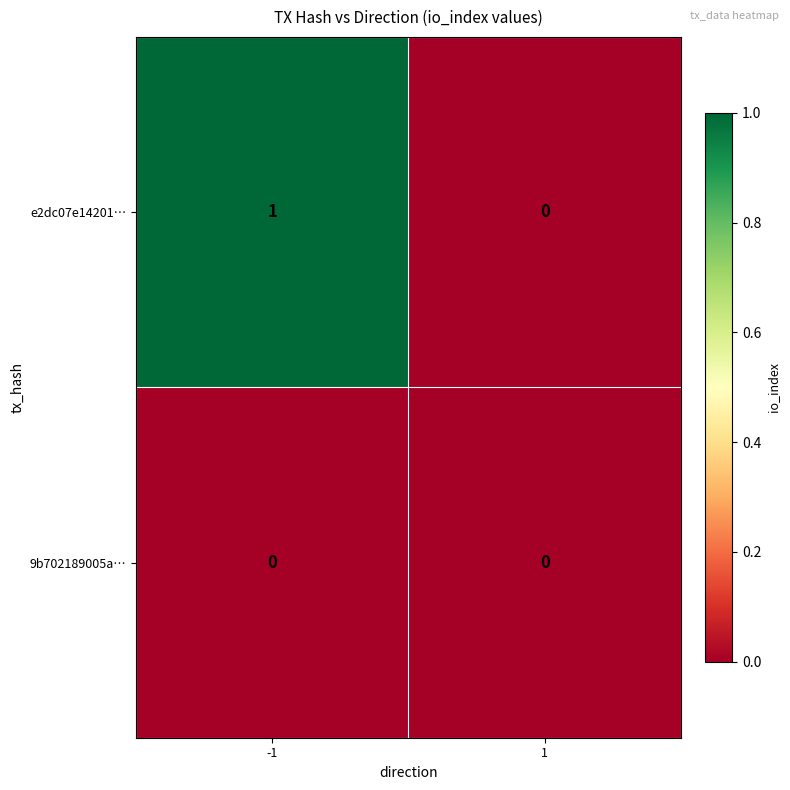

The e2dc07e14201… series shows 1 at -1. True or false?

True